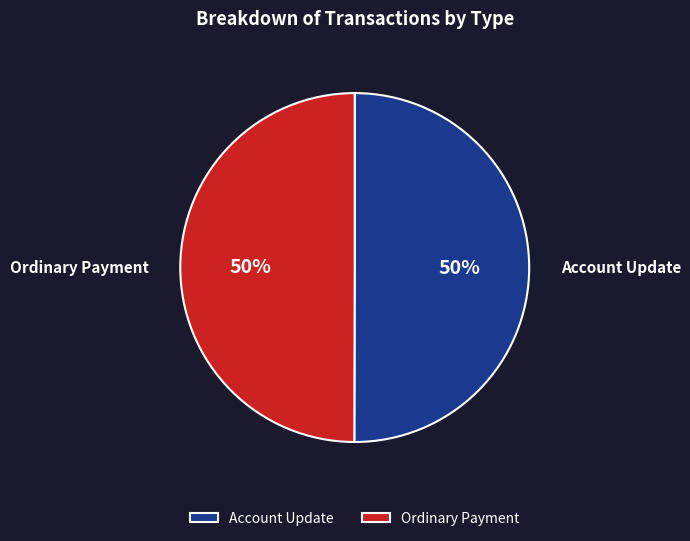

The Ordinary Payment slice represents 37% of the pie. True or false?

False